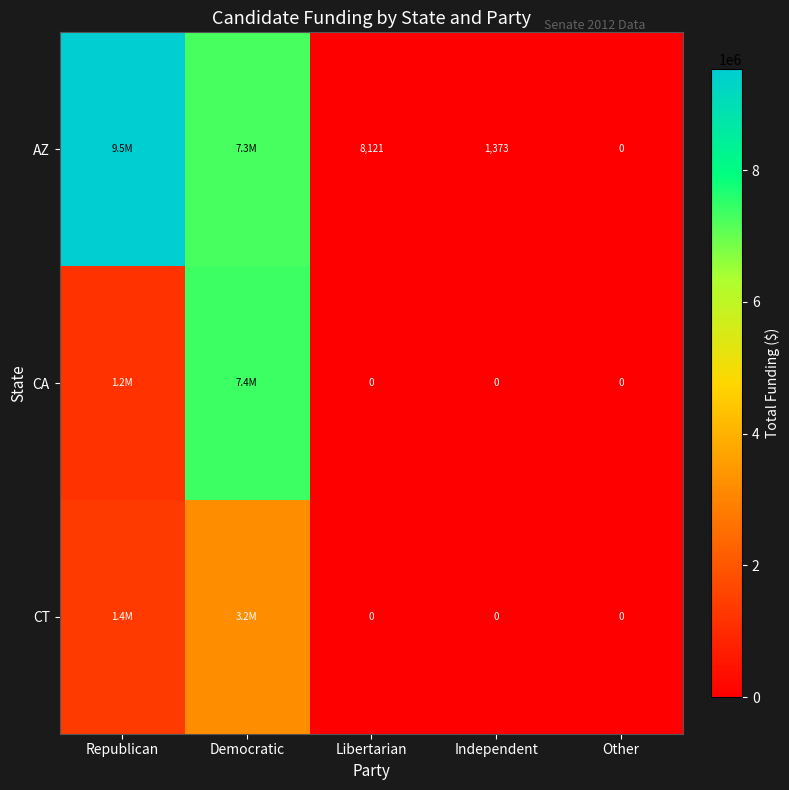

Is the value of CA at Other greater than the value of AZ at Libertarian?

No